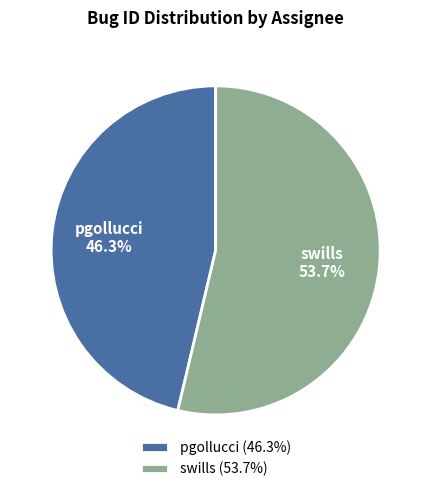

To the nearest percent, what is the difference between the largest and smallest slice percentages?

7%